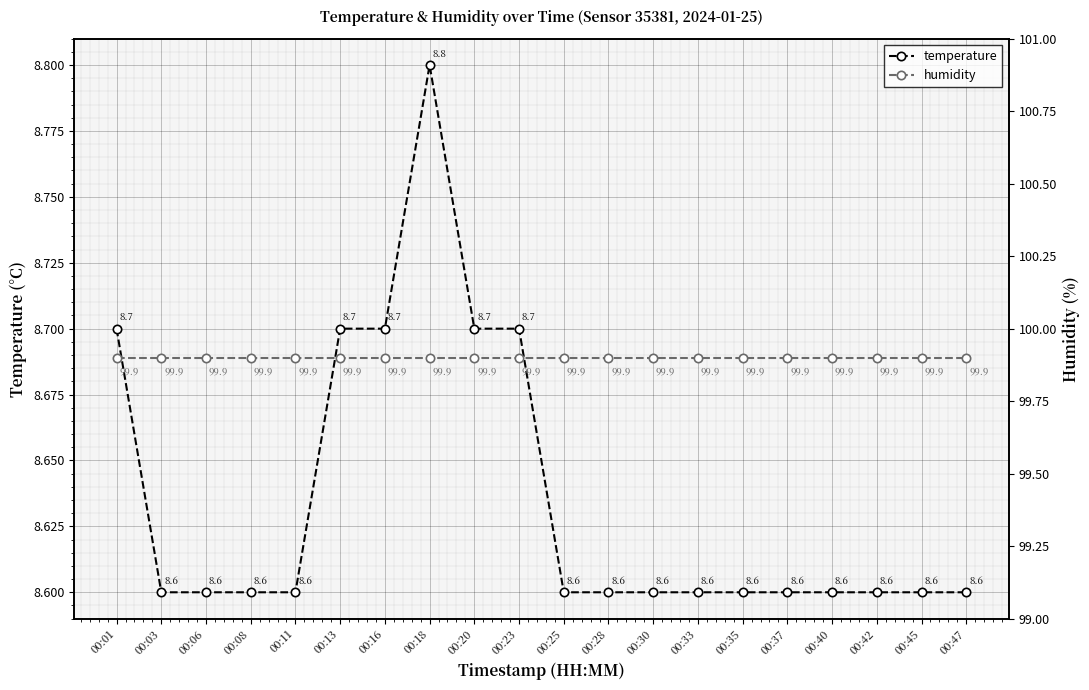

Reading left to right, what are all the values shown in this chart?

temperature: 8.7	8.6	8.6	8.6	8.6	8.7	8.7	8.8	8.7	8.7	8.6	8.6	8.6	8.6	8.6	8.6	8.6	8.6	8.6	8.6
humidity: 99.9	99.9	99.9	99.9	99.9	99.9	99.9	99.9	99.9	99.9	99.9	99.9	99.9	99.9	99.9	99.9	99.9	99.9	99.9	99.9